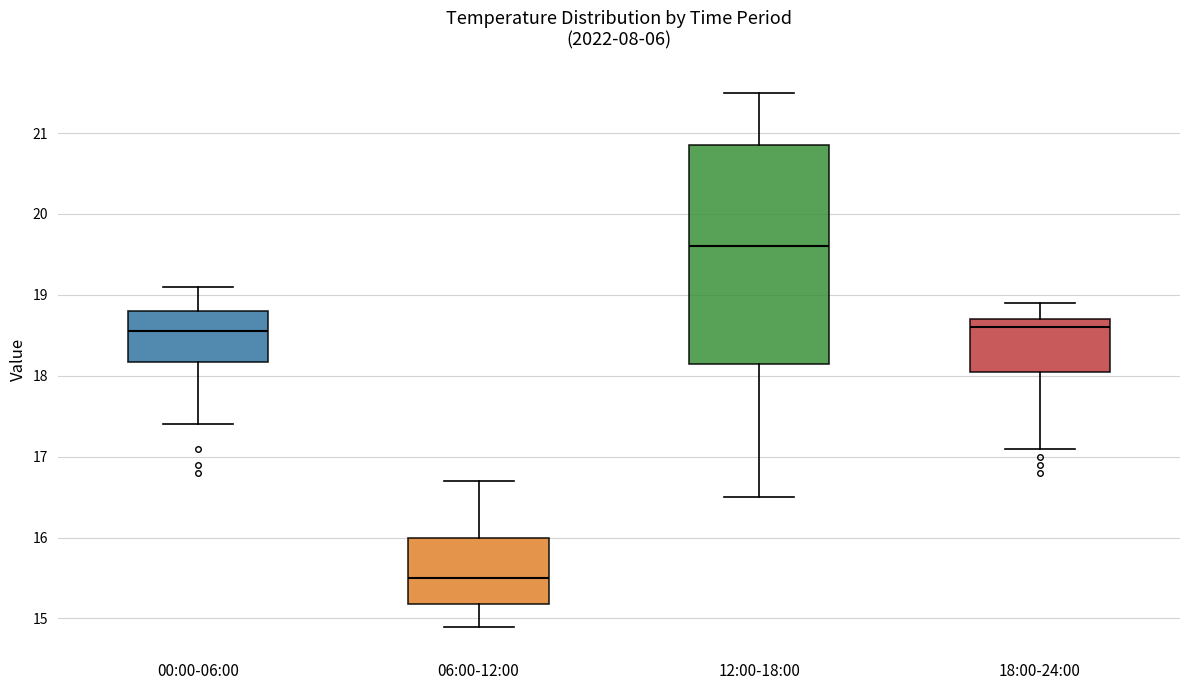

Reading left to right, transcribe this box plot: for each box, give where its median line is, the range the box spans, and where its two whiskers end, as read against the y-axis. The values are not printed on the chart, so give them approximately, as read against the axis.

00:00-06:00: median 18.6, box 18.2 to 18.8, whiskers 17.4 to 19.1
06:00-12:00: median 15.5, box 15.2 to 16.0, whiskers 14.9 to 16.7
12:00-18:00: median 19.6, box 18.2 to 20.9, whiskers 16.5 to 21.5
18:00-24:00: median 18.6, box 18.1 to 18.7, whiskers 17.1 to 18.9